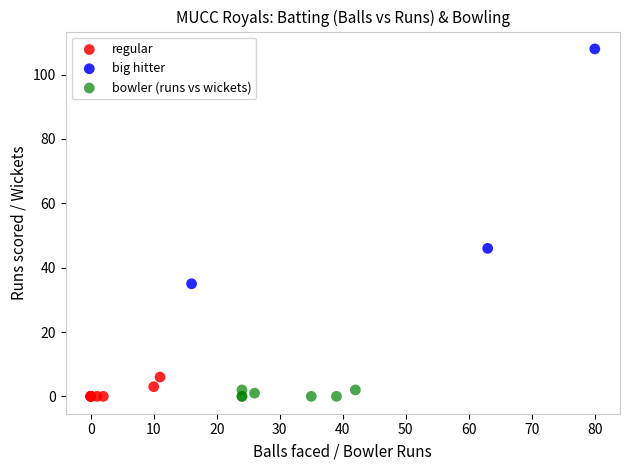

Which series has the largest Y range (max minus min)?

big hitter